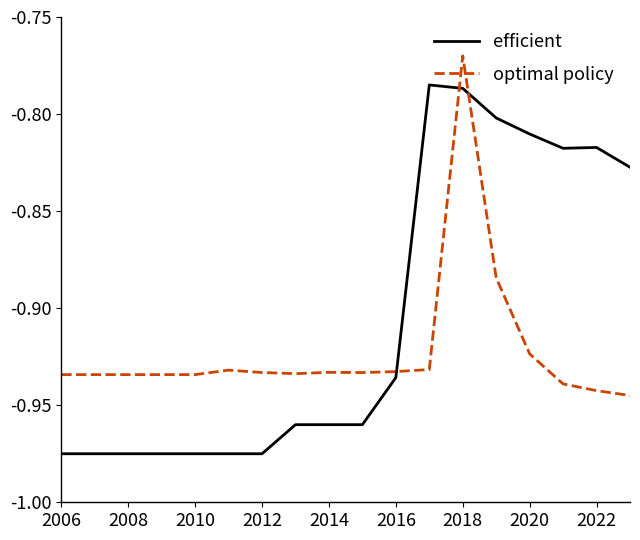

How many times do optimal policy and efficient cross each other?

3